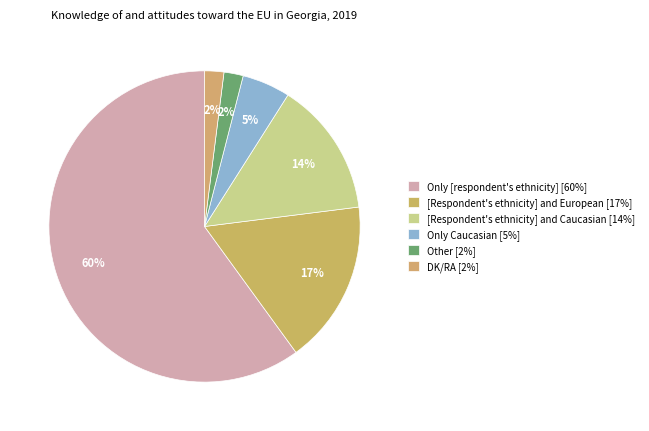

Count the number of slices in the pie.

6